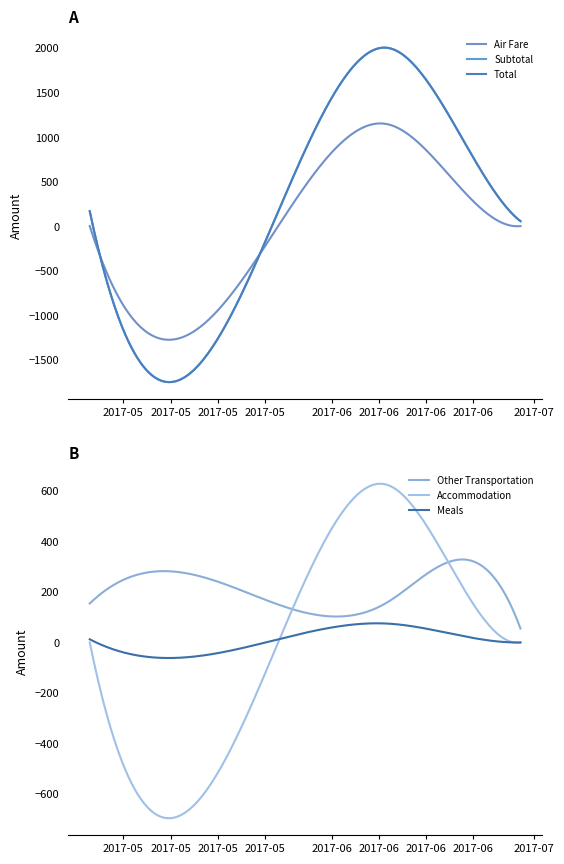

True or false: Subtotal has a value of 55.2 at 2017-06-29.

True